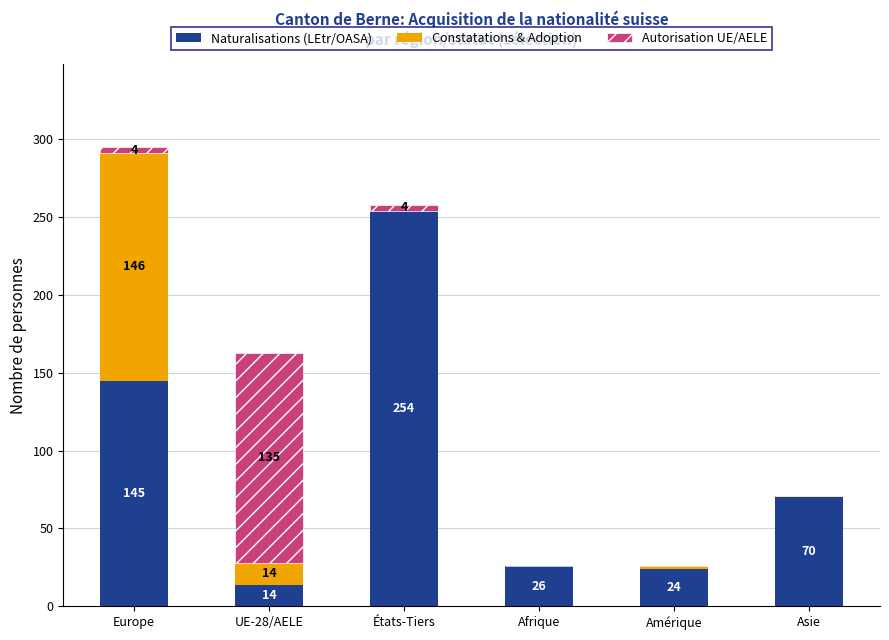

Read the Naturalisations (LEtr/OASA) value at États-Tiers, to the nearest 5.

255